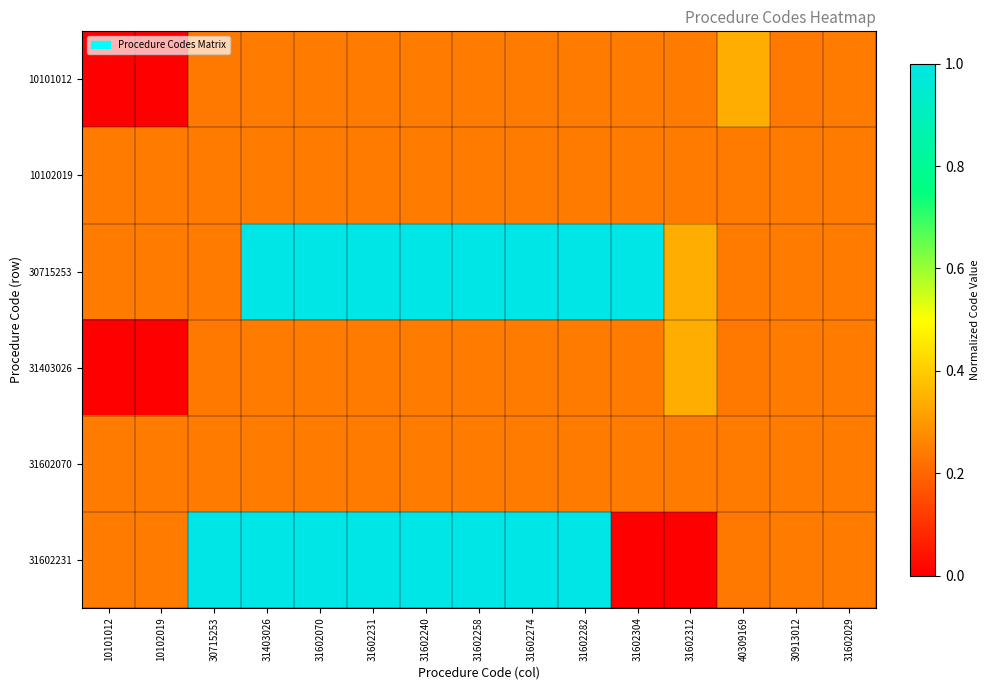

At which category does the chart reach its peak across all series?

31602304